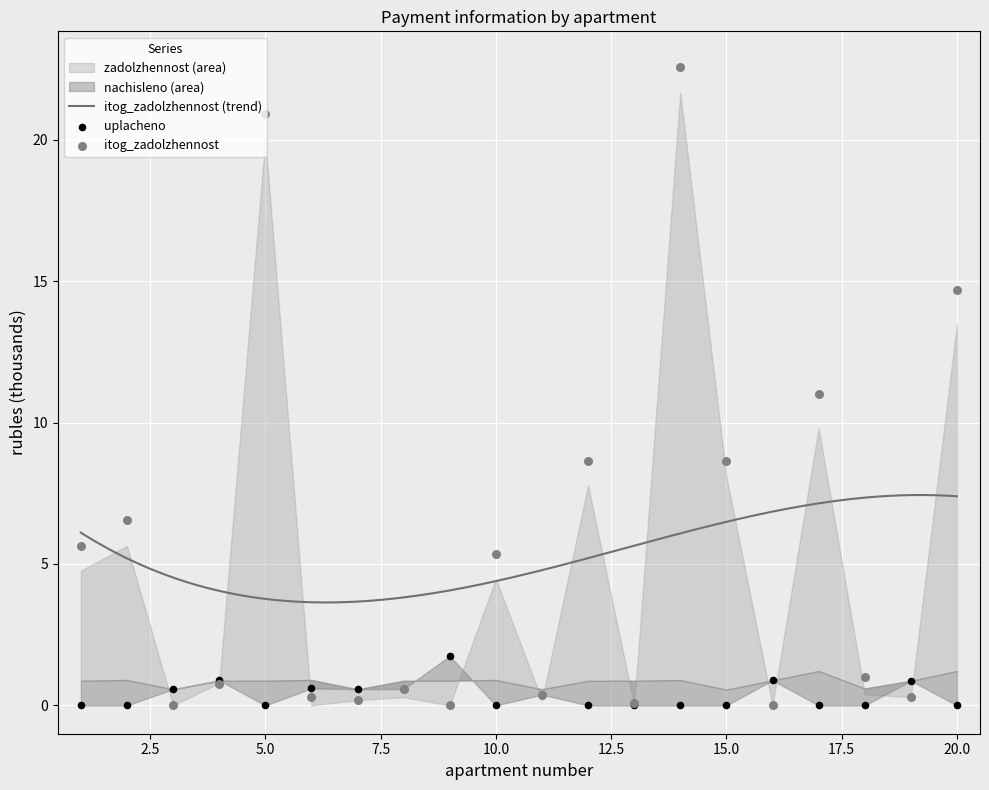

At which category is the sum across all series the highest?

14